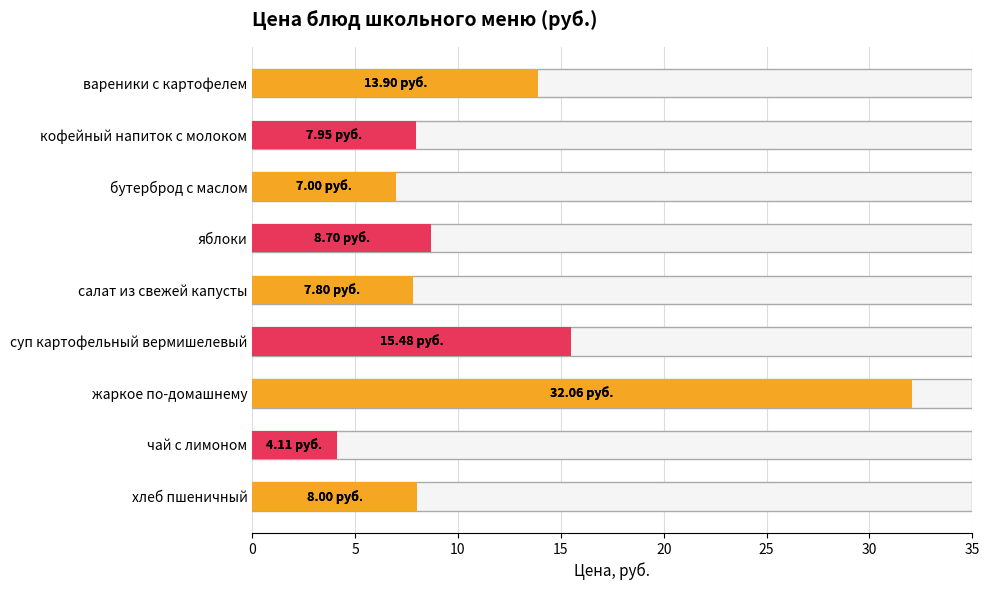

How many distinct data groups are displayed?

1